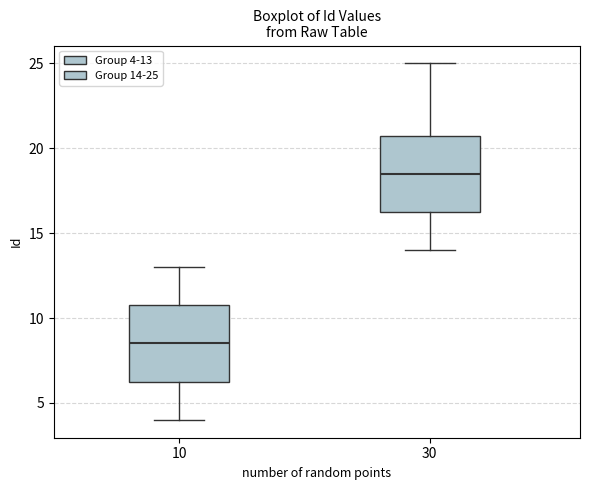

Which box's median line is the lowest?

10